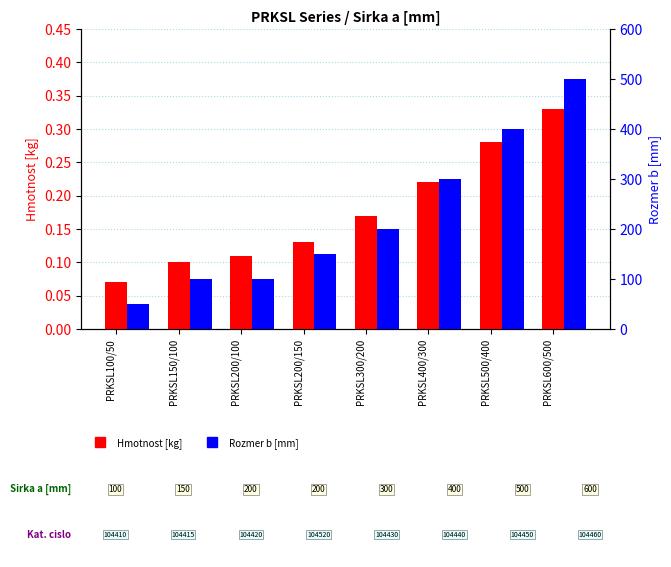

At how many categories does at least one series exceed 375?

2